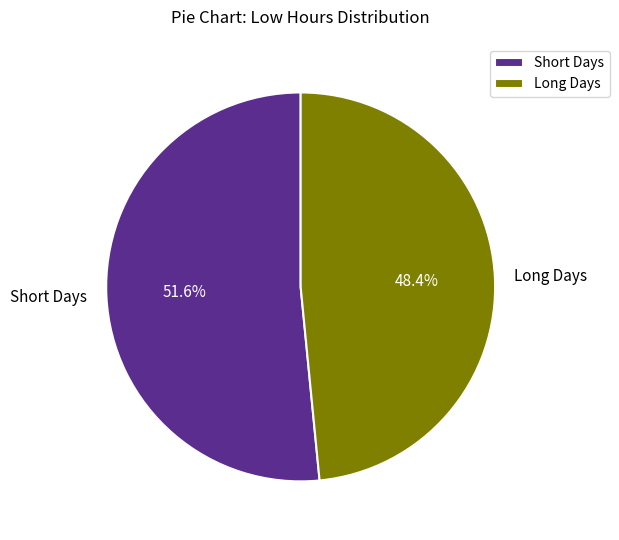

Does any single category account for the majority?

Yes